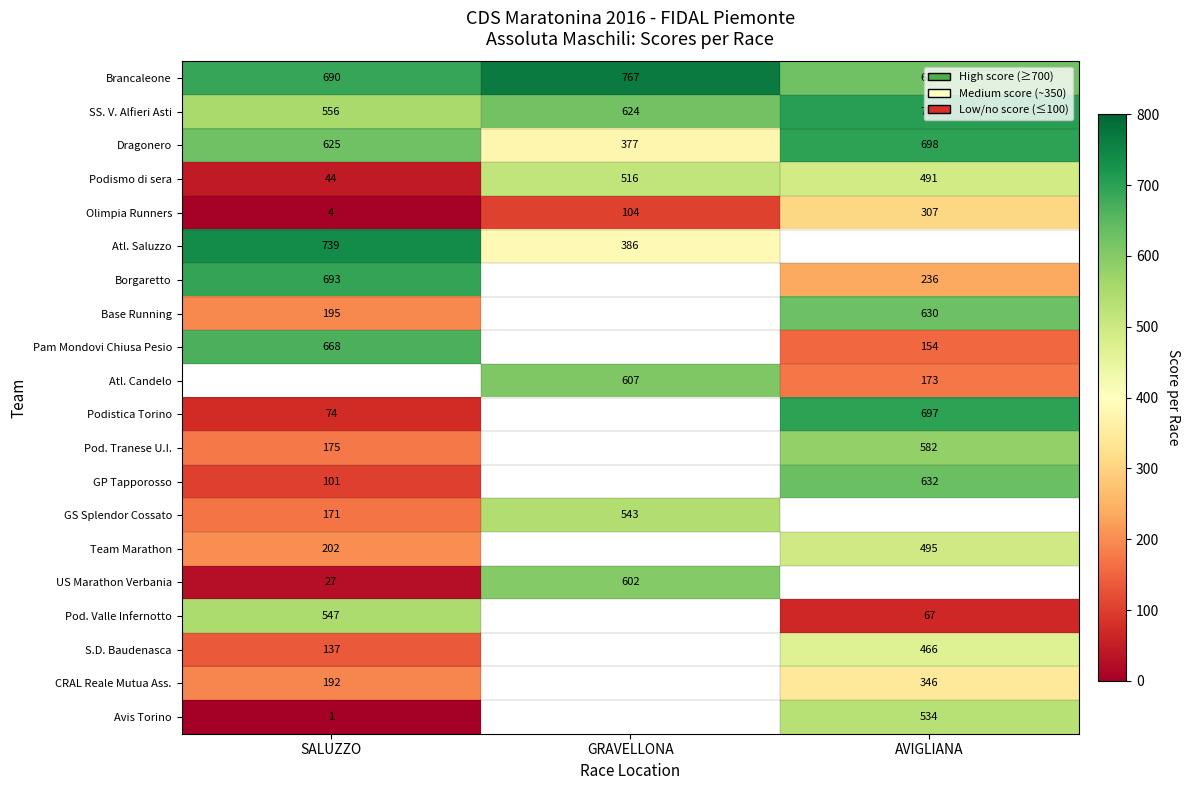

At which label does Brancaleone reach its minimum?

AVIGLIANA